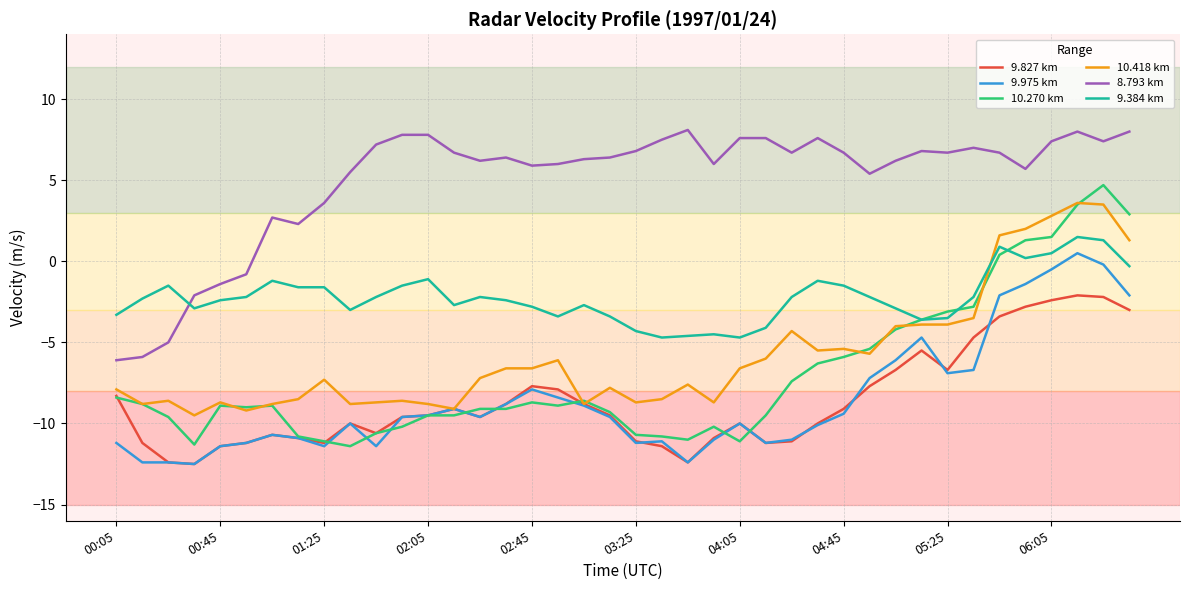

What is the maximum value for 10.418 km?

3.6